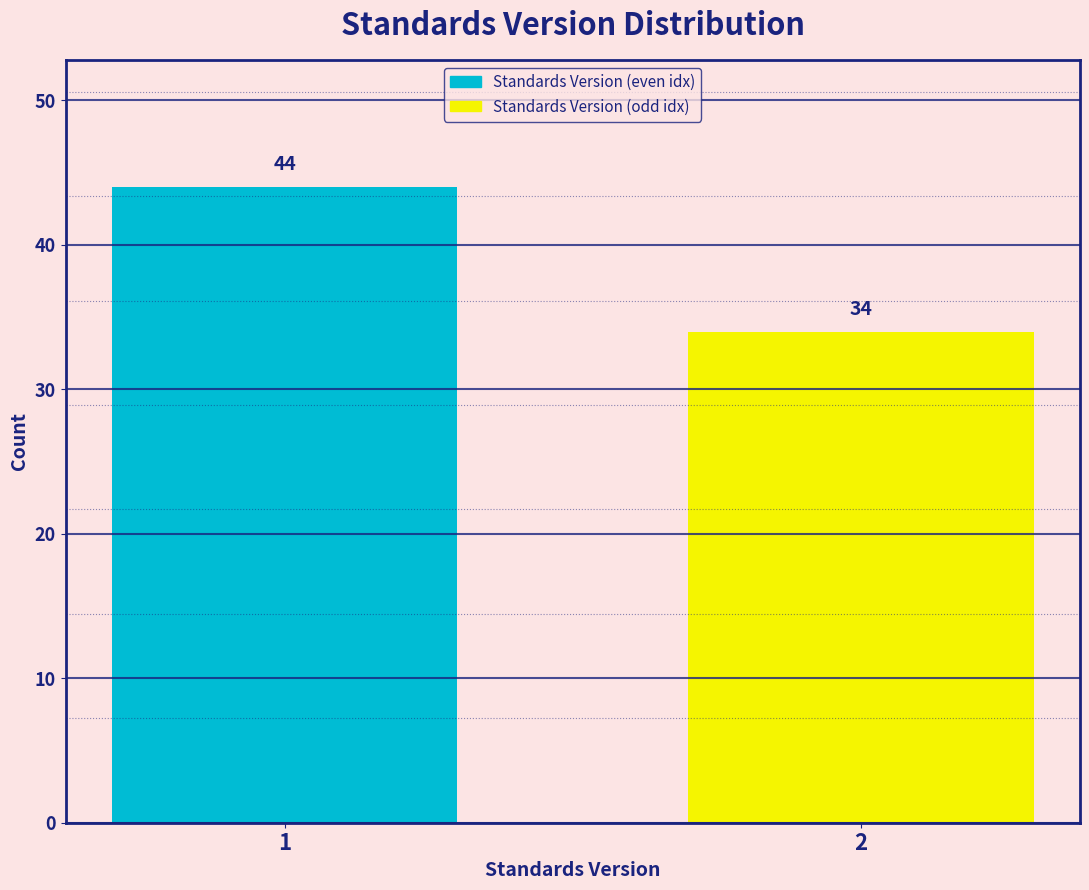

Reading left to right, list all the values displayed in this chart.

1=44	2=34